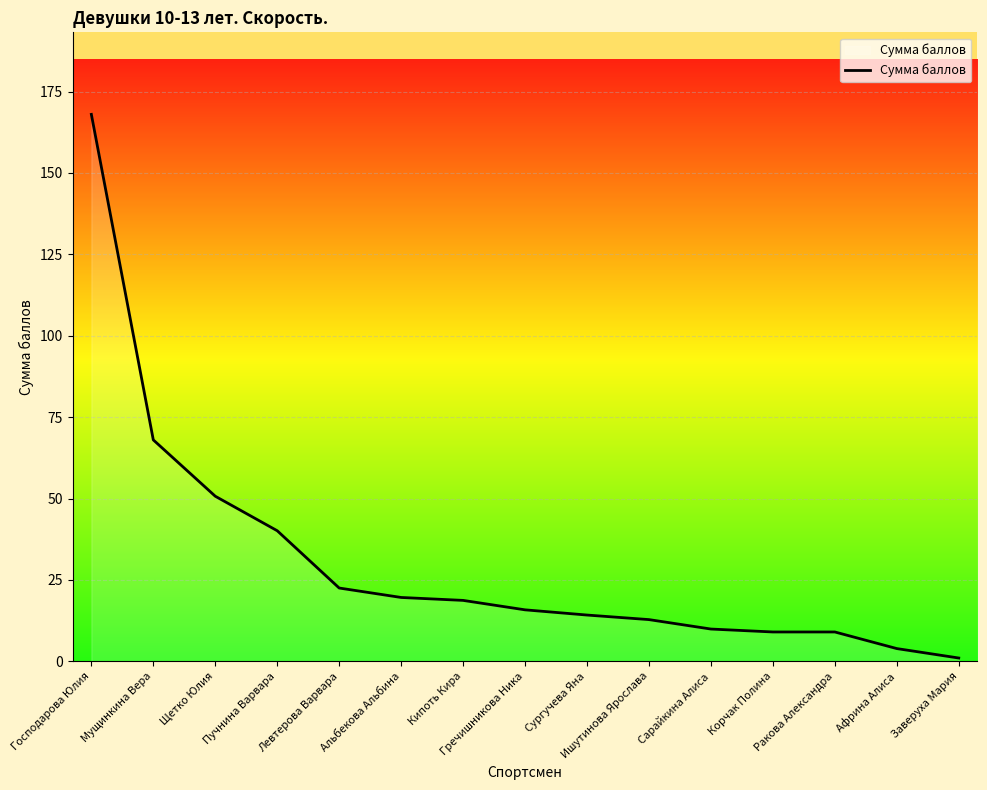

Reading left to right, extract all data points from this chart.

Господарова Юлия=168.0	Мущинкина Вера=68.0	Щетко Юлия=50.7	Пучнина Варвара=40.1	Левтерова Варвара=22.5	Альбекова Альбина=19.6	Кипоть Кира=18.7	Гречишникова Ника=15.8	Сургучева Яна=14.2	Ишутинова Ярослава=12.8	Сарайкина Алиса=9.9	Корчак Полина=9.0	Ракова Александра=9.0	Африна Алиса=3.9	Заверуха Мария=1.0